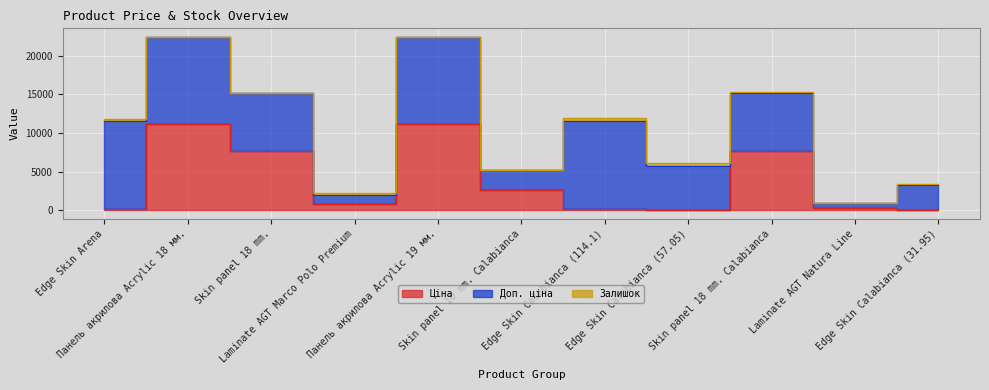

What is the difference between the maximum and minimum values in the Залишок series?

348.6